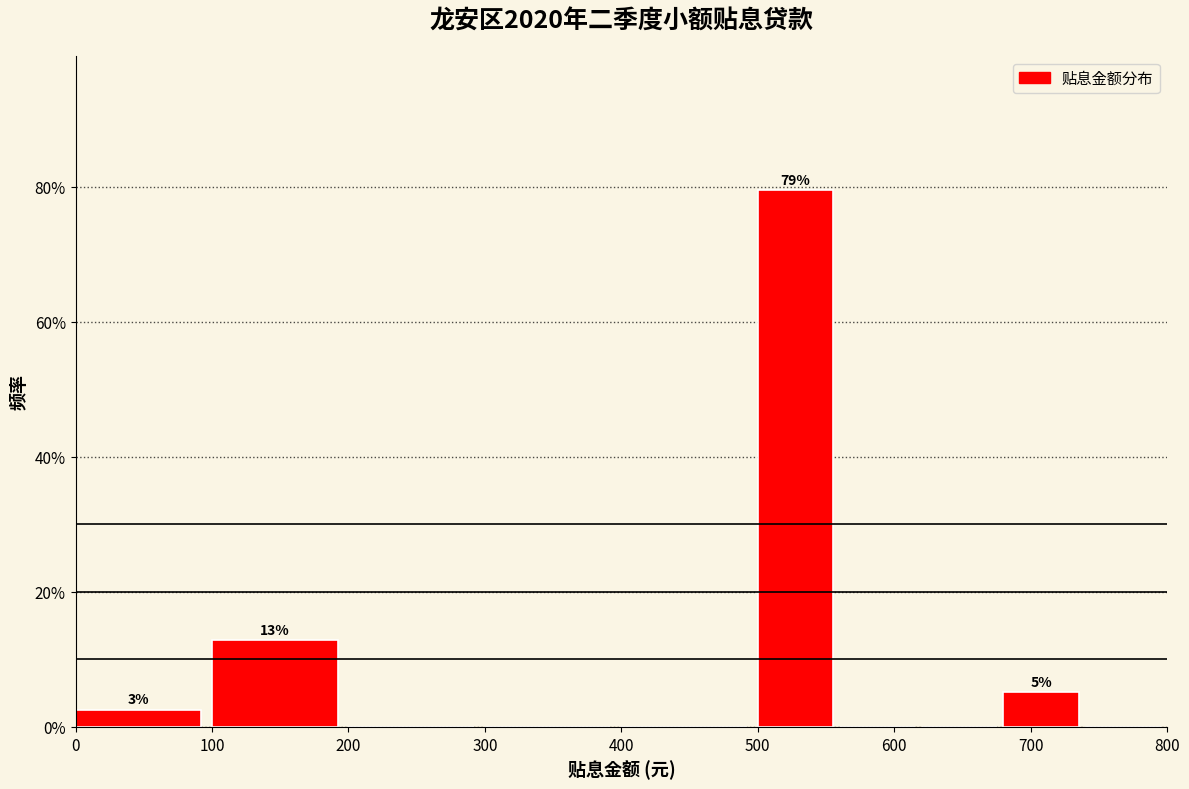

Over which range of the x-axis is the bar tallest?

500 to 560